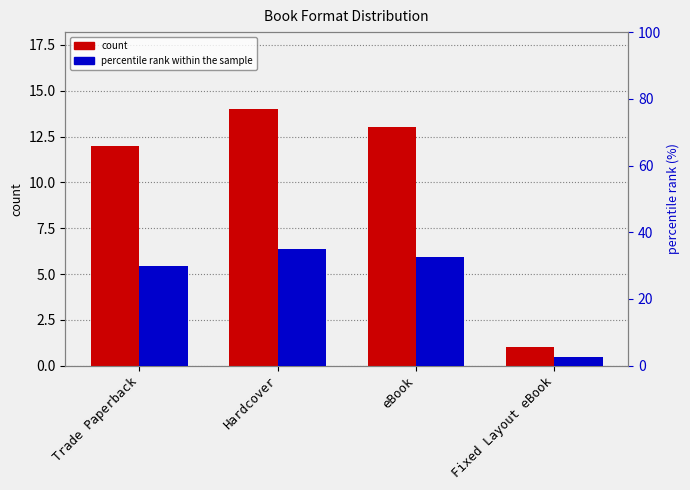

What is the greatest value displayed?

35.0